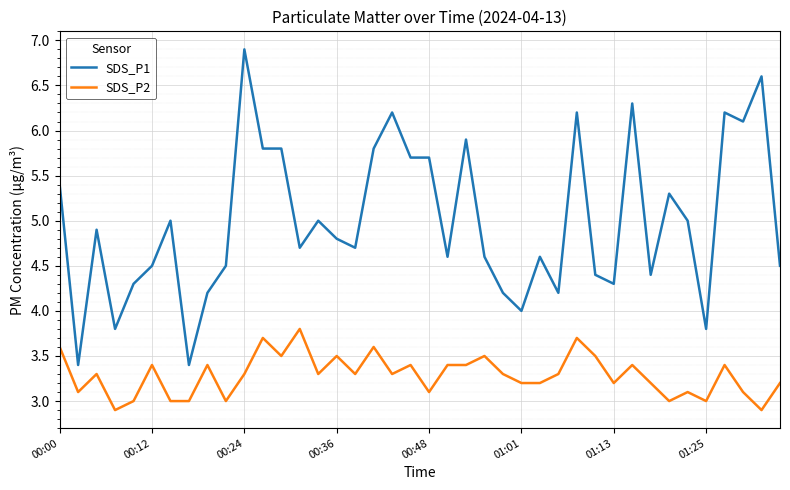

True or false: SDS_P1 and SDS_P2 intersect in this chart.

False